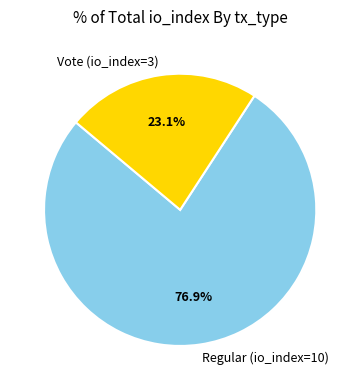

To the nearest percent, what portion does Vote (io_index=3) represent?

23%